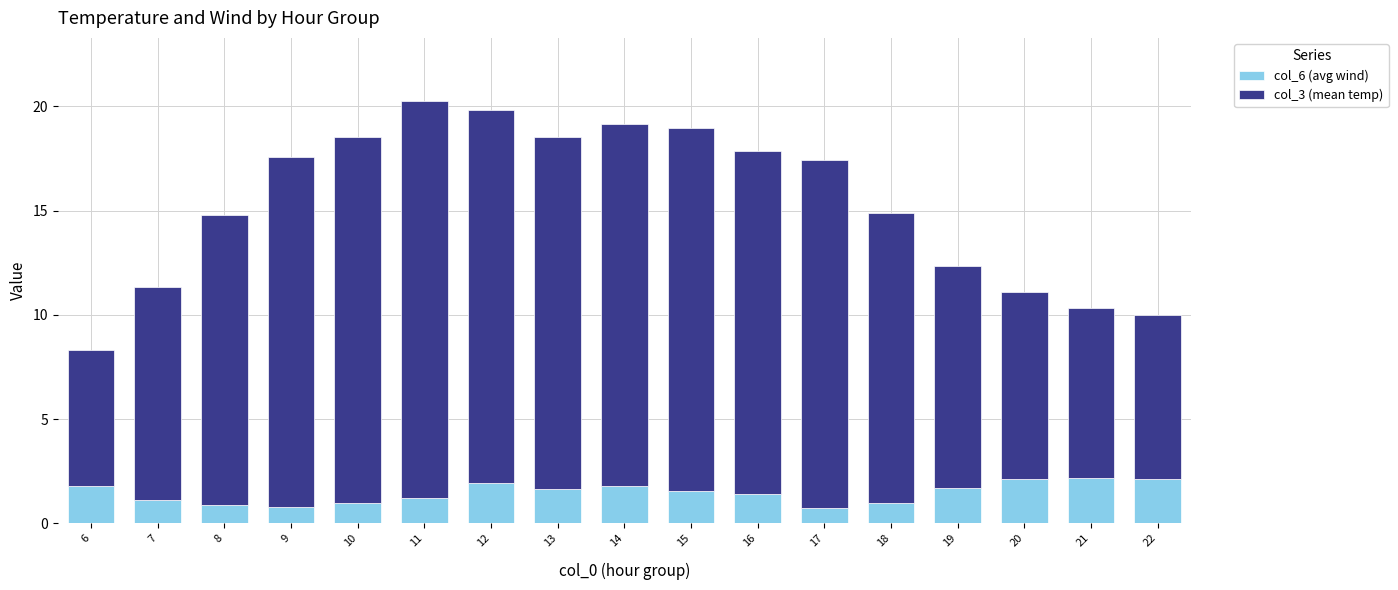

The col_6 (avg wind) series shows 1.7 at 19. True or false?

True